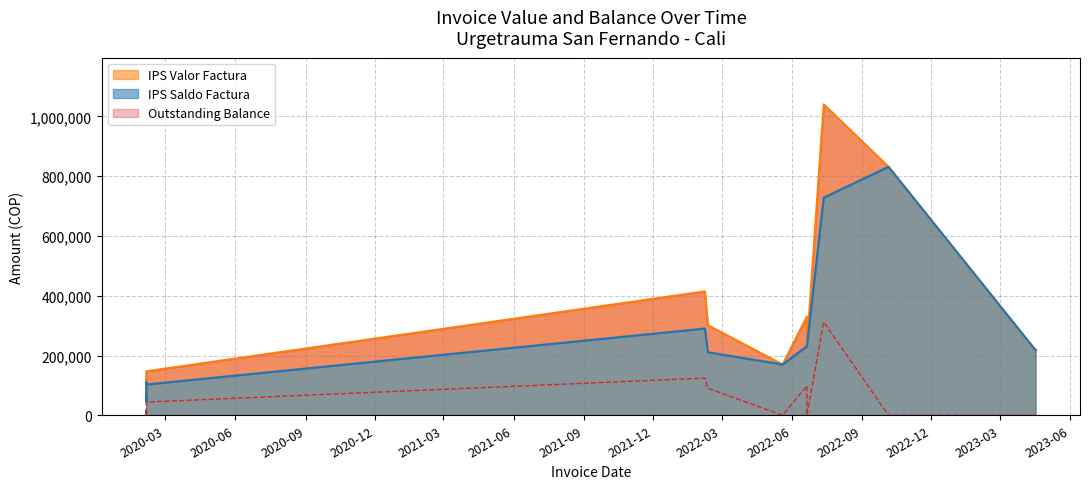

Between 2020-02-05 and 2022-02-07, which is larger?

2022-02-07